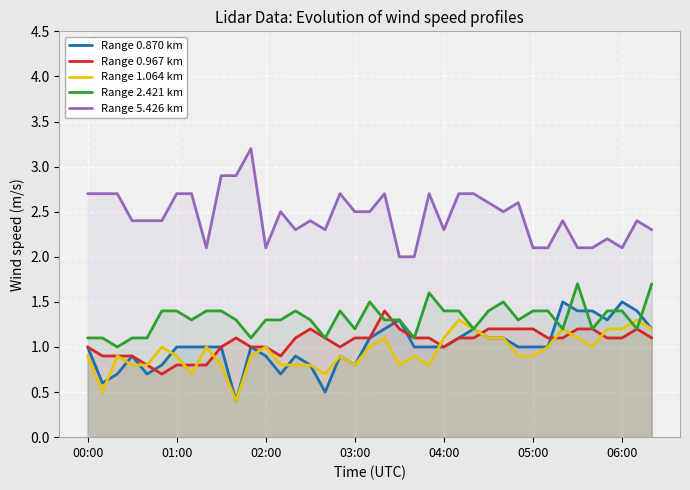

True or false: Range 5.426 km and Range 2.421 km intersect in this chart.

False